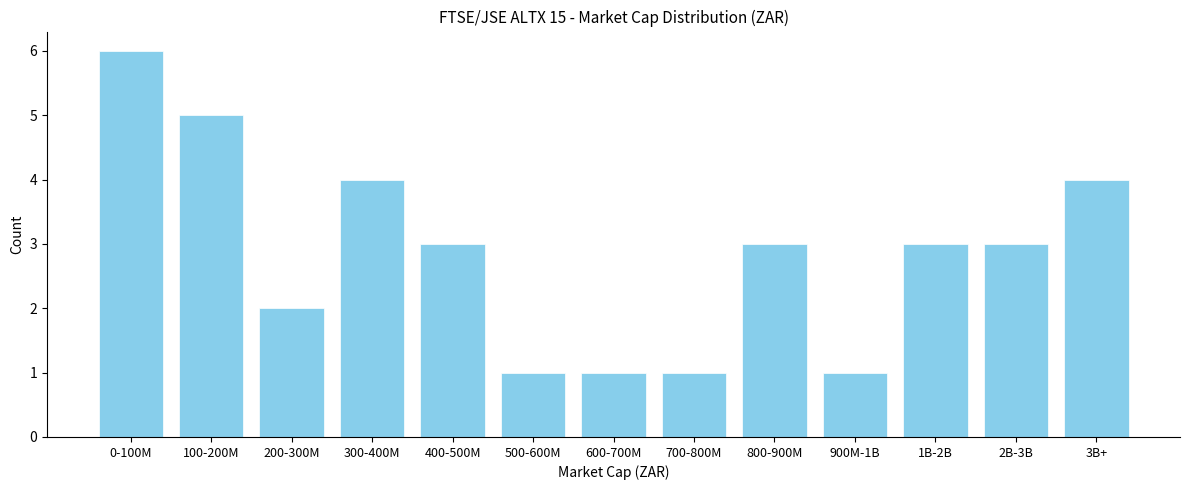

Reading left to right, extract all data points from this chart.

0-100M=6	100-200M=5	200-300M=2	300-400M=4	400-500M=3	500-600M=1	600-700M=1	700-800M=1	800-900M=3	900M-1B=1	1B-2B=3	2B-3B=3	3B+=4